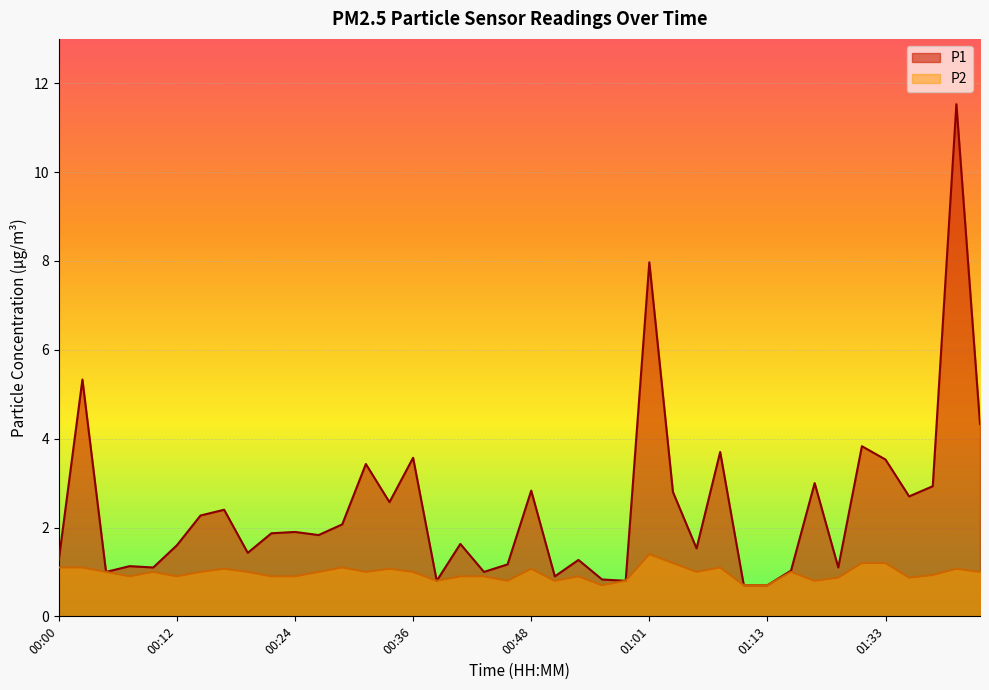

True or false: P2 and P1 cross at least once.

False